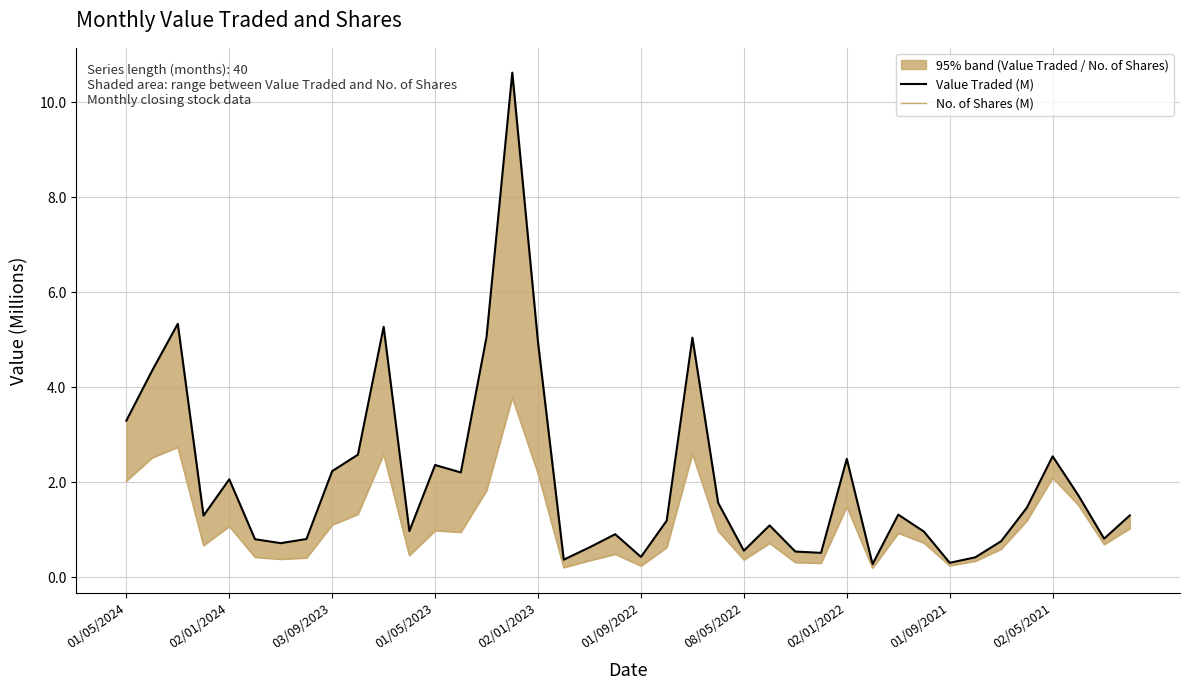

Is the value of No. of Shares (M) at 02/01/2023 greater than the value of Value Traded (M) at 39?

No